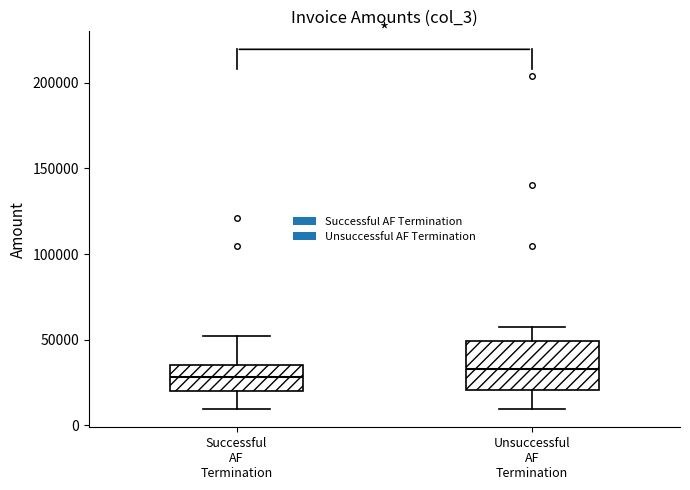

Comparing the boxes themselves (not the whiskers), which one is the tallest?

Unsuccessful AF Termination